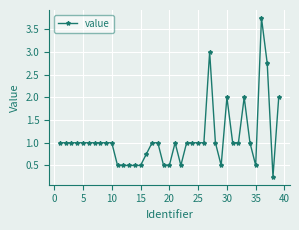

True or false: there are more than 2 points higher than both neighbors.

True